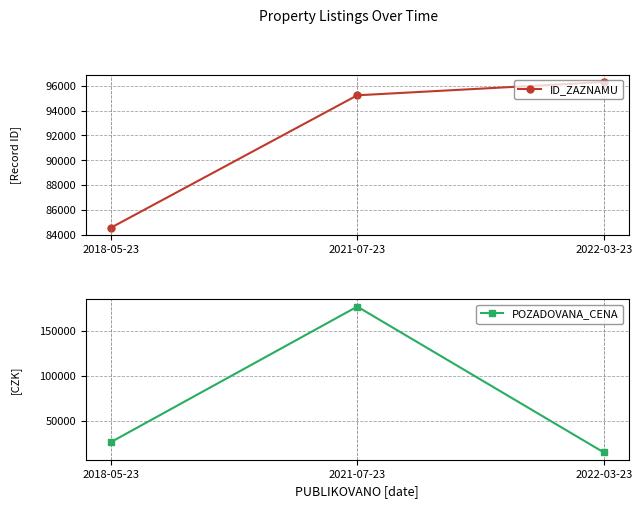

What position from the left is 2022-03-23?

3